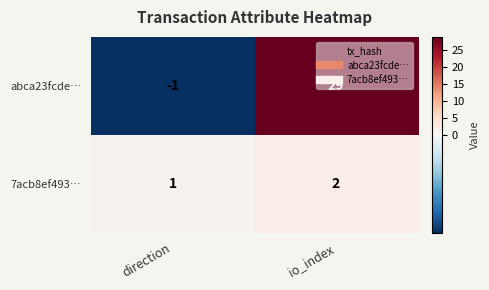

Rank the categories by abca23fcde… value from lowest to highest.

direction, io_index